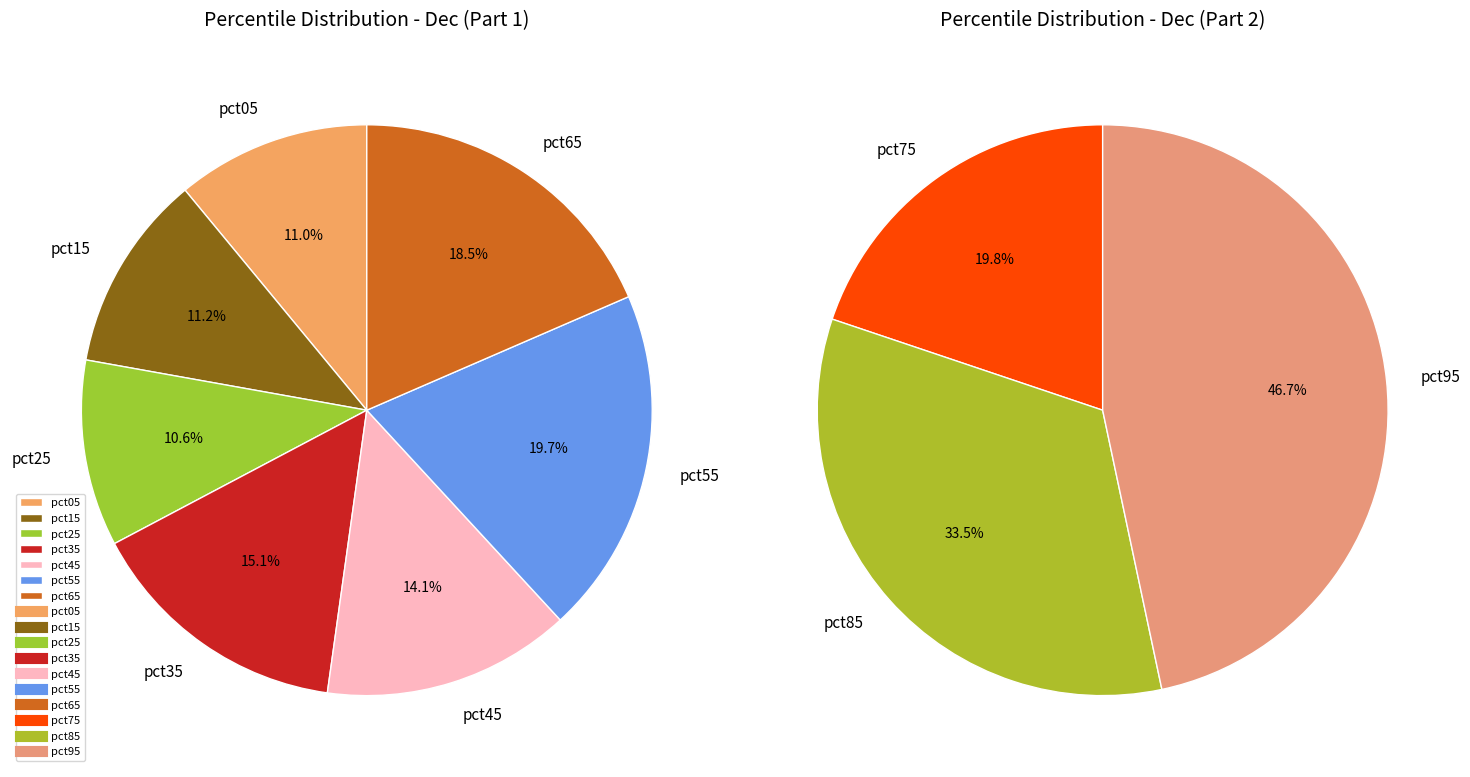

Which has a higher value, pct95 or pct15?

pct95